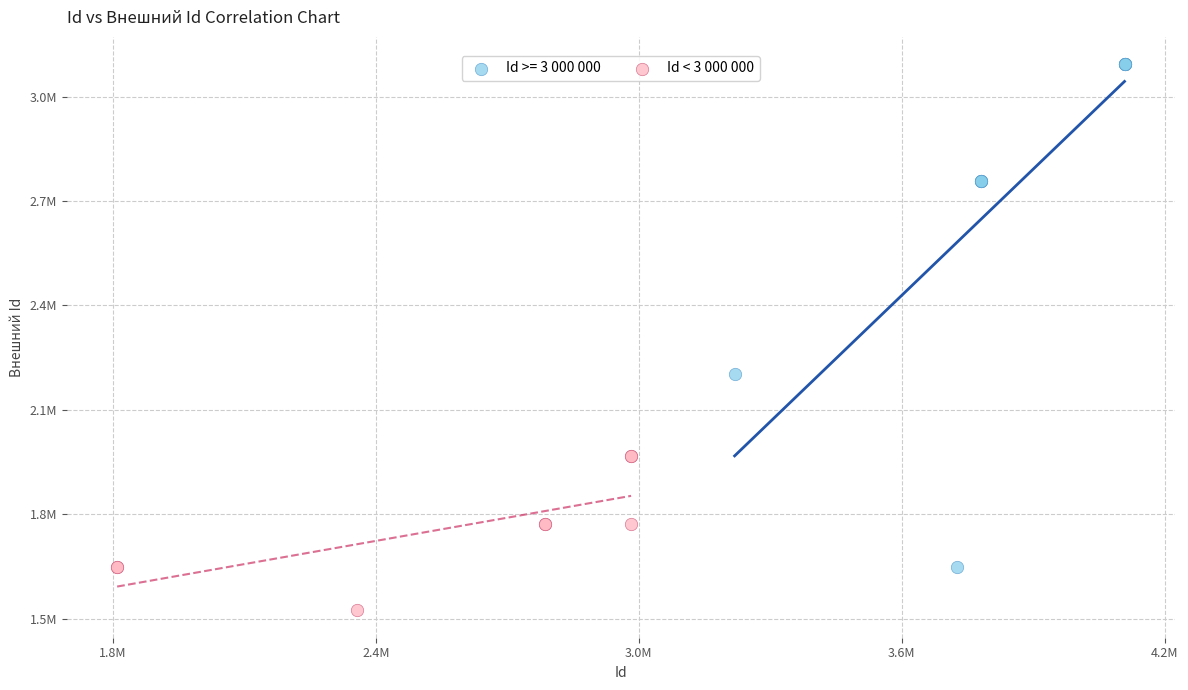

What are all the series names shown in the legend?

Id >= 3 000 000, Id < 3 000 000